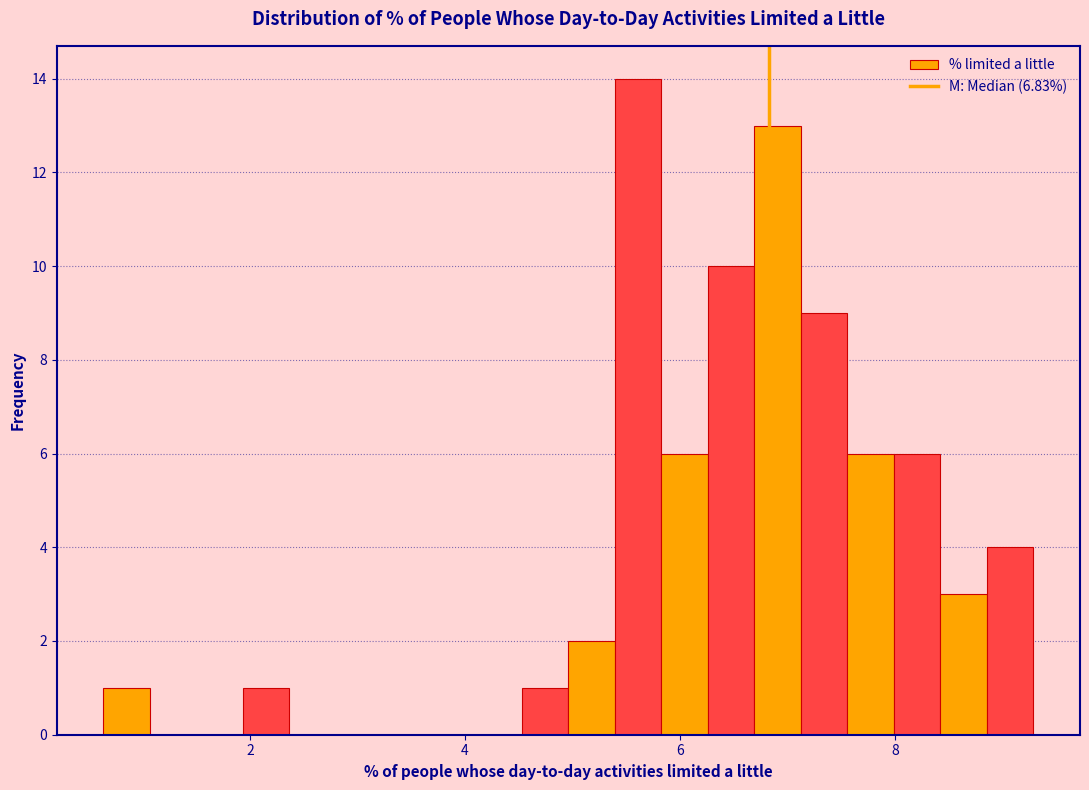

Around what value on the x-axis is the tallest bar? Give the approximate position of its centre, as read against the axis.

5.6